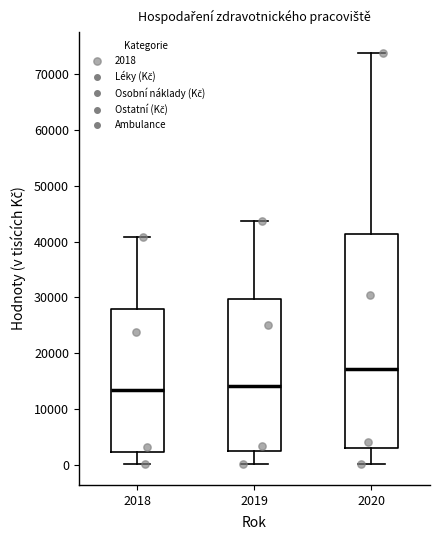

Comparing the boxes themselves (not the whiskers), which one is the tallest?

2020